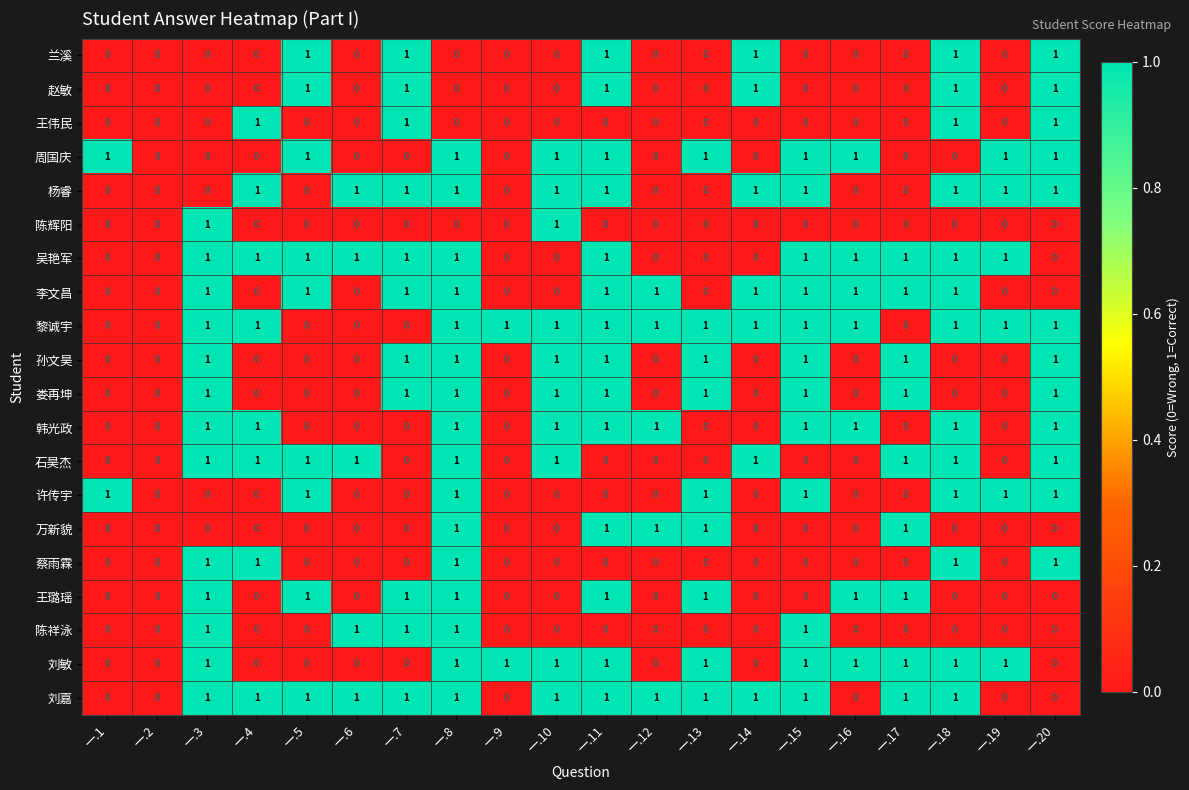

The value of 蔡雨霖 at 一.1 is 0. True or false?

True